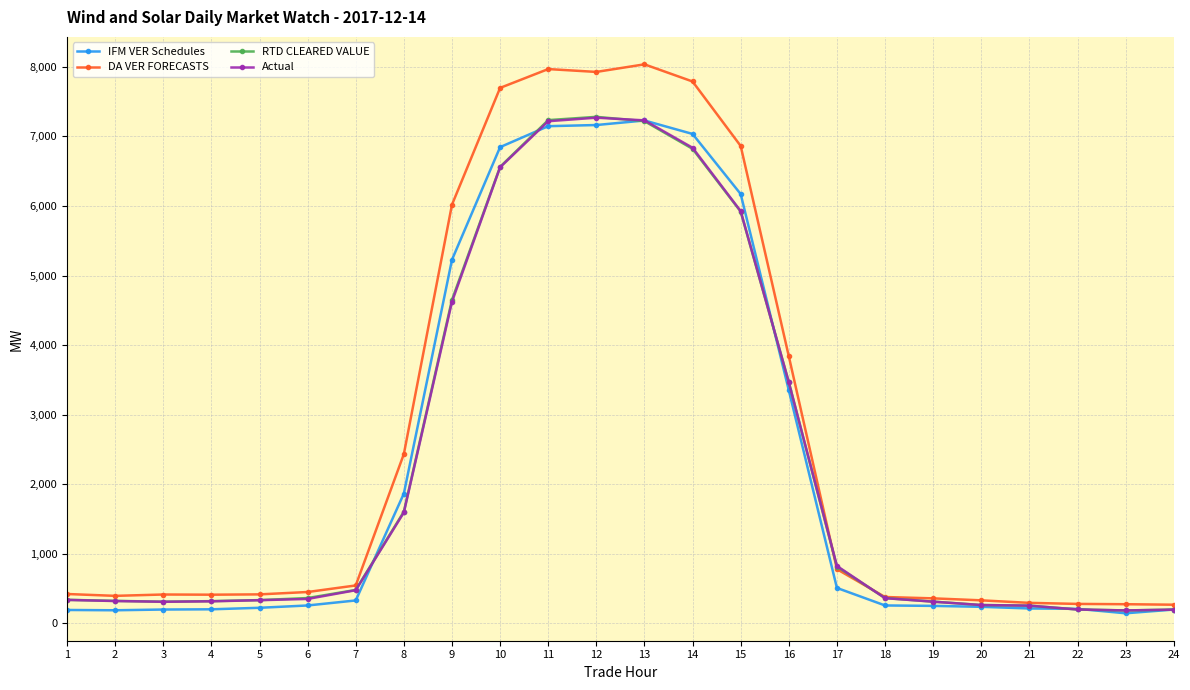

What is the minimum value for Actual?

186.0